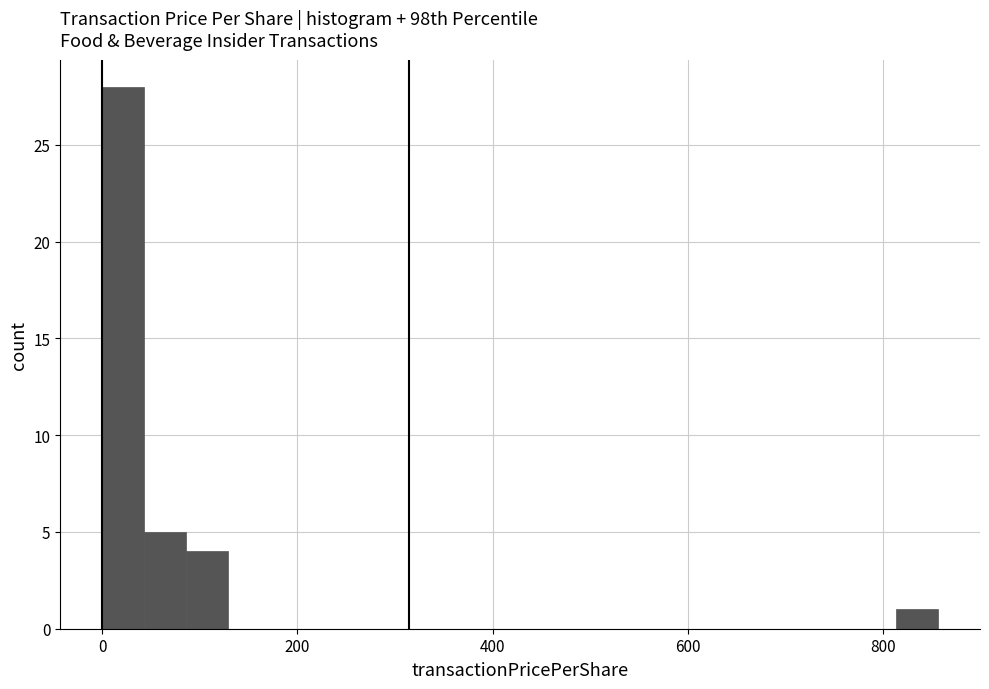

Around what value on the x-axis is the tallest bar? Give the approximate position of its centre, as read against the axis.

20